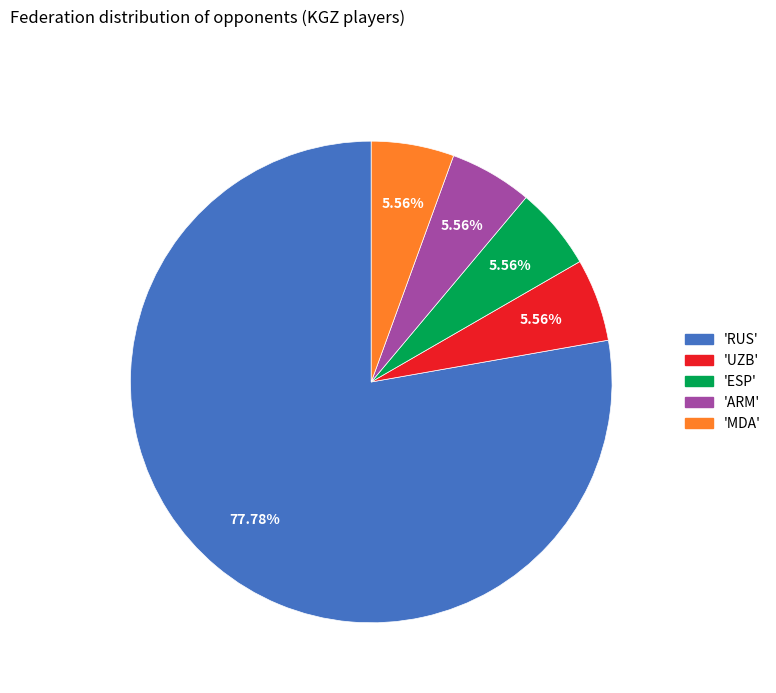

Does any single category account for the majority?

Yes